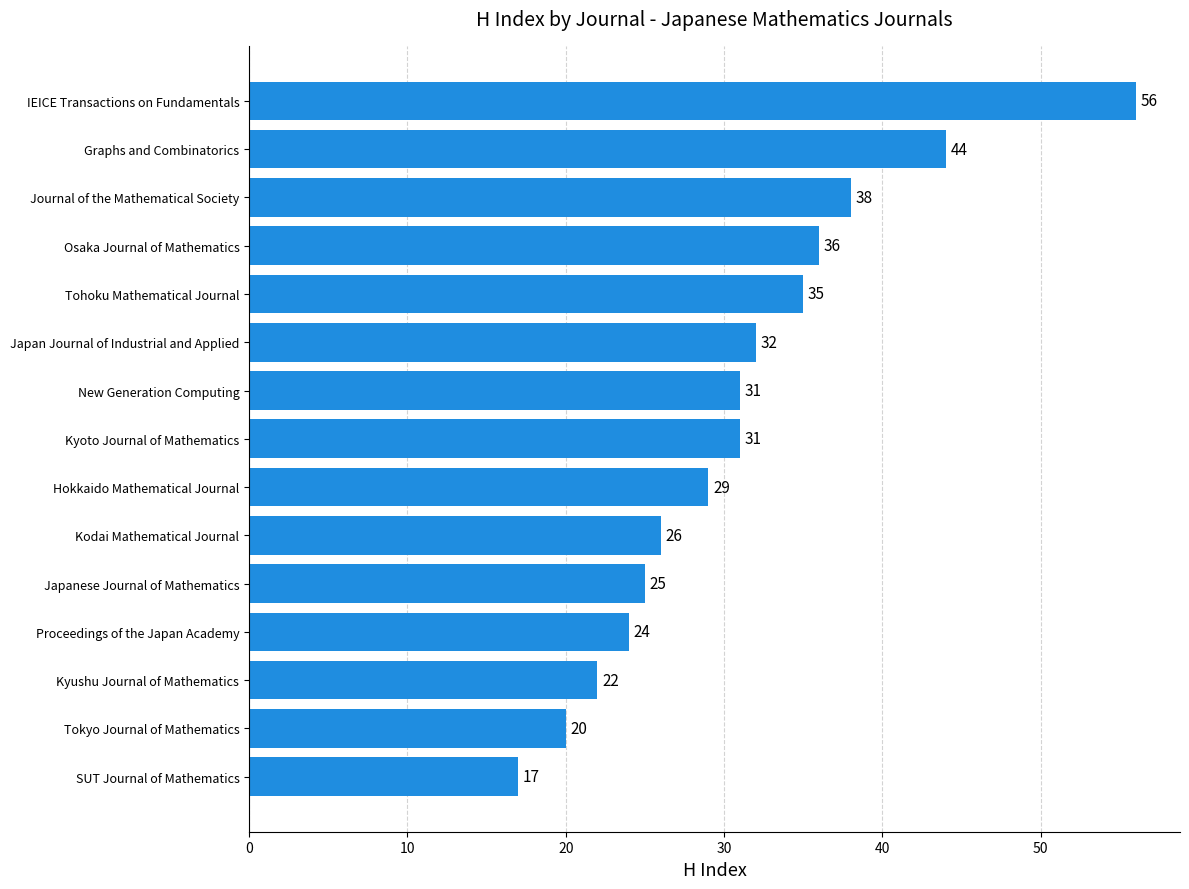

Reading bottom to top, transcribe all the data shown in this chart.

17	20	22	24	25	26	29	31	31	32	35	36	38	44	56